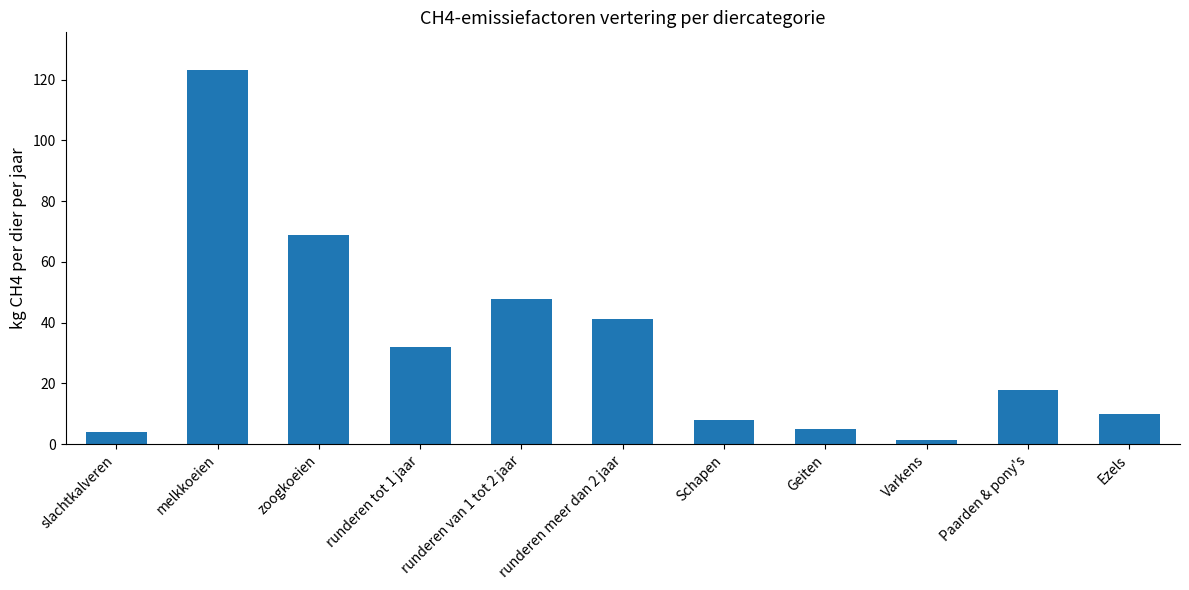

The value at Ezels is 10.0. True or false?

True